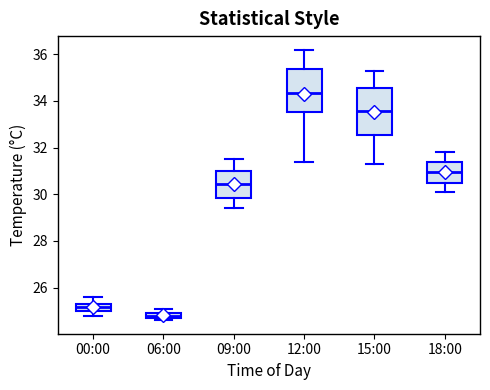

Which box is the tallest, from its lower edge to its upper edge?

15:00